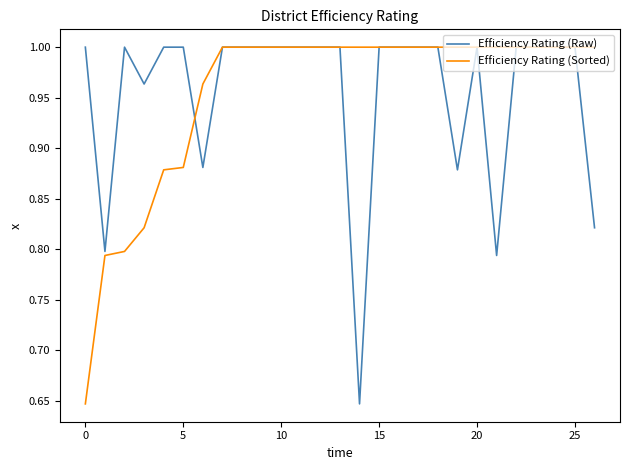

What are all the series names shown in the legend?

Efficiency Rating (Raw), Efficiency Rating (Sorted)